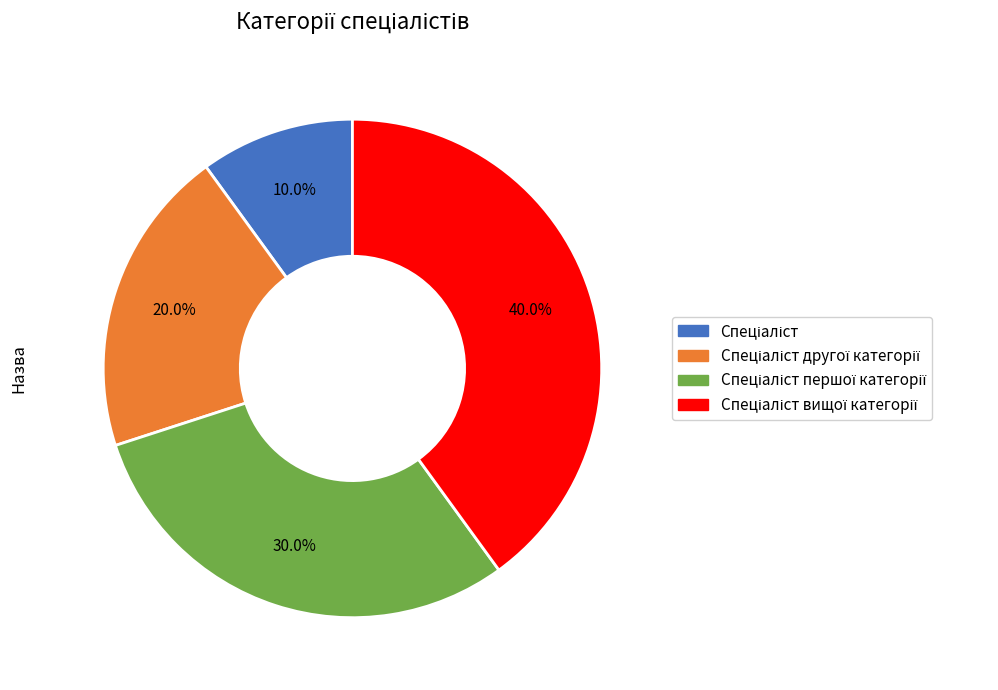

Does any single category account for the majority?

No